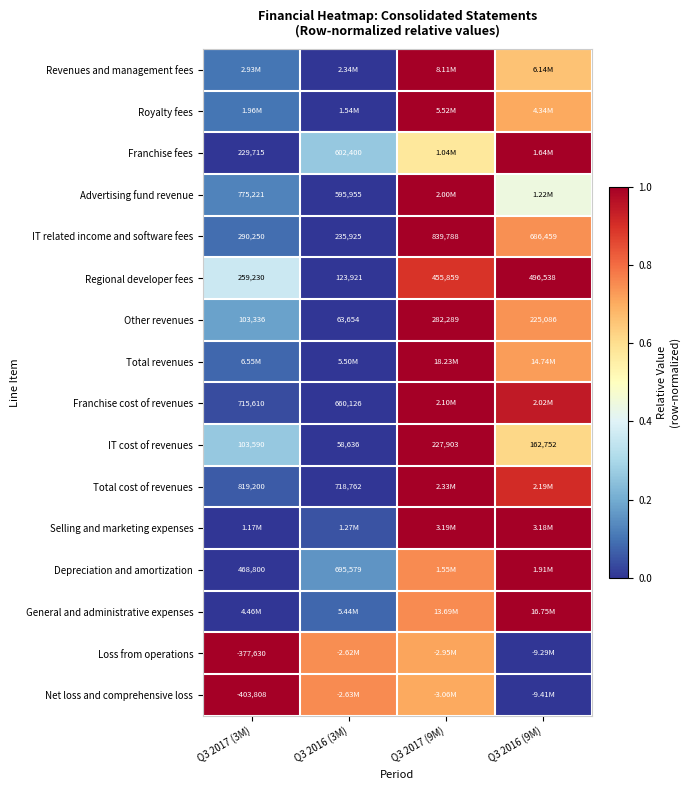

What is the maximum value for Franchise cost of revenues?

1.0